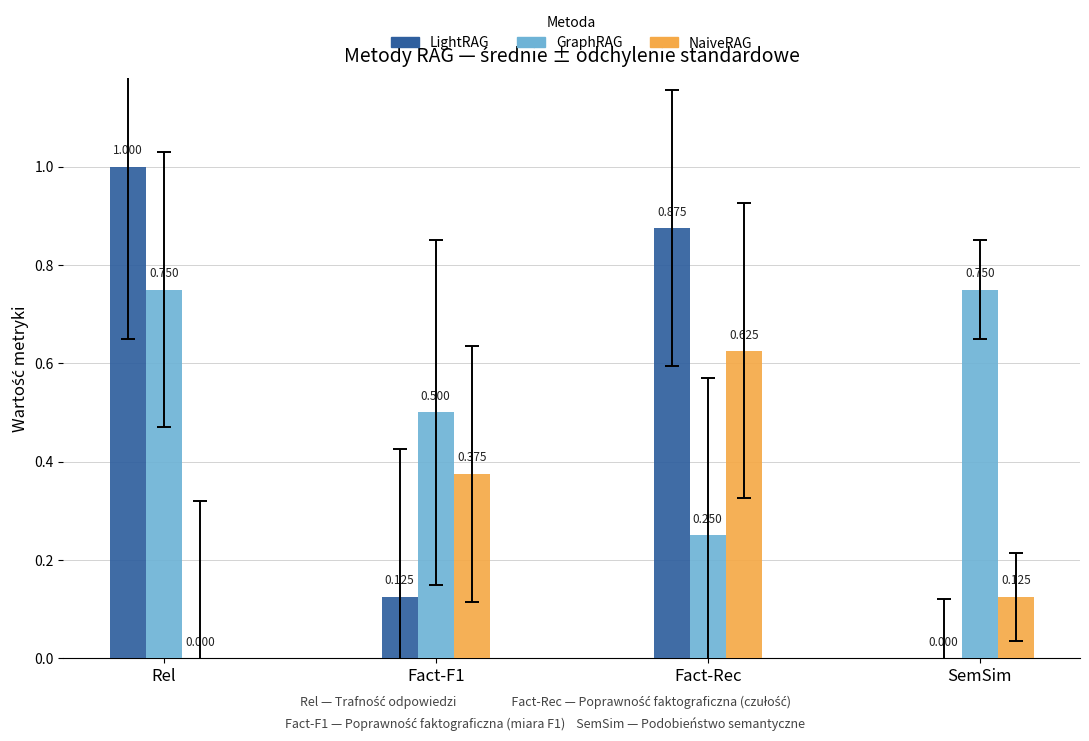

True or false: LightRAG has a value of 0.0 at SemSim.

True